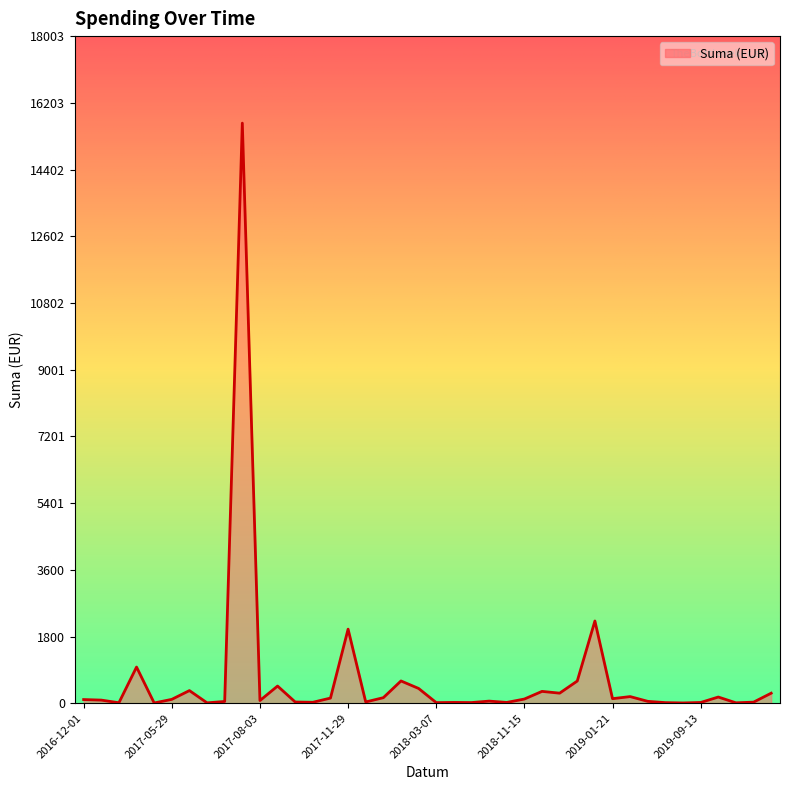

What is the difference between the maximum and minimum values?

15647.7